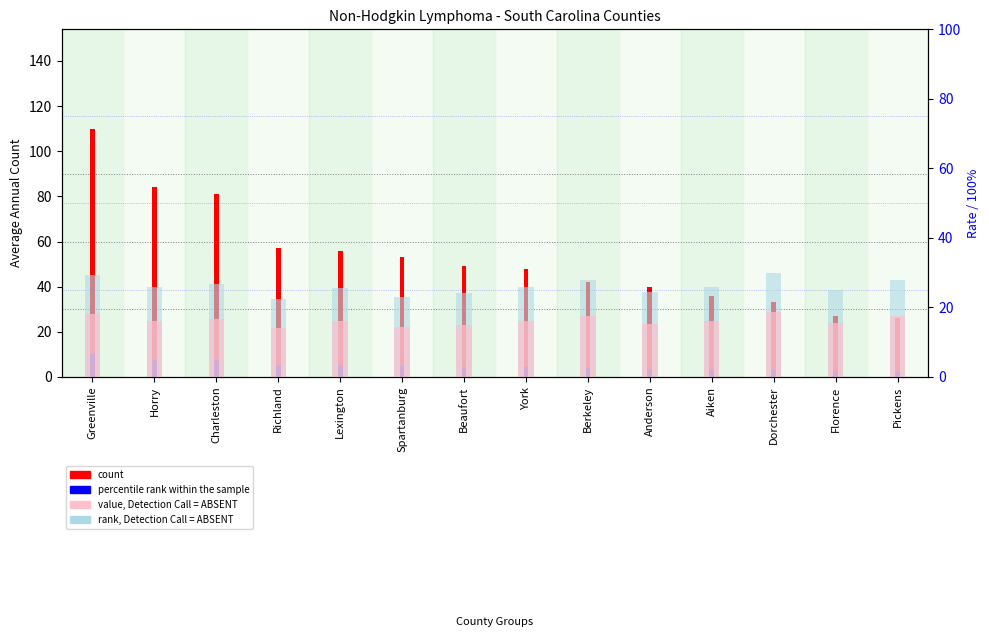

At Beaufort, list the series in order from smallest to largest.

percentile rank within the sample, value, Detection Call = ABSENT, rank, Detection Call = ABSENT, count